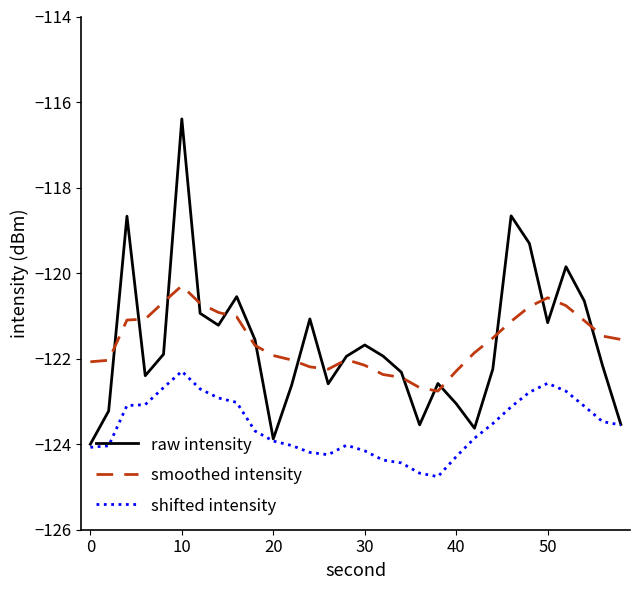

List the series in order of their peak value, highest first.

raw intensity, smoothed intensity, shifted intensity